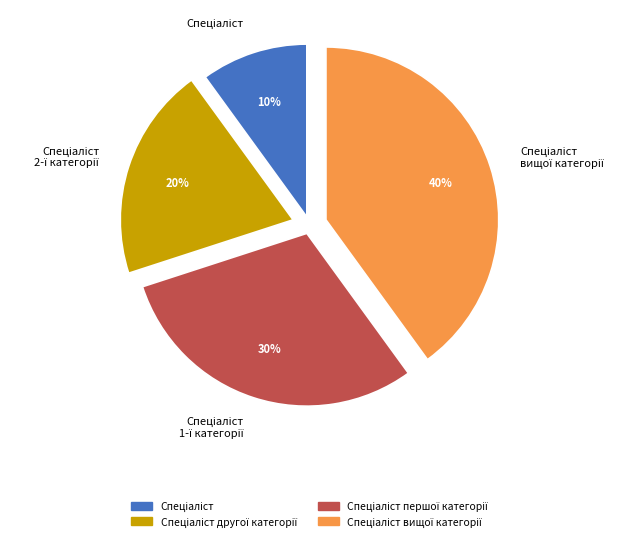

Does any single category account for the majority?

No